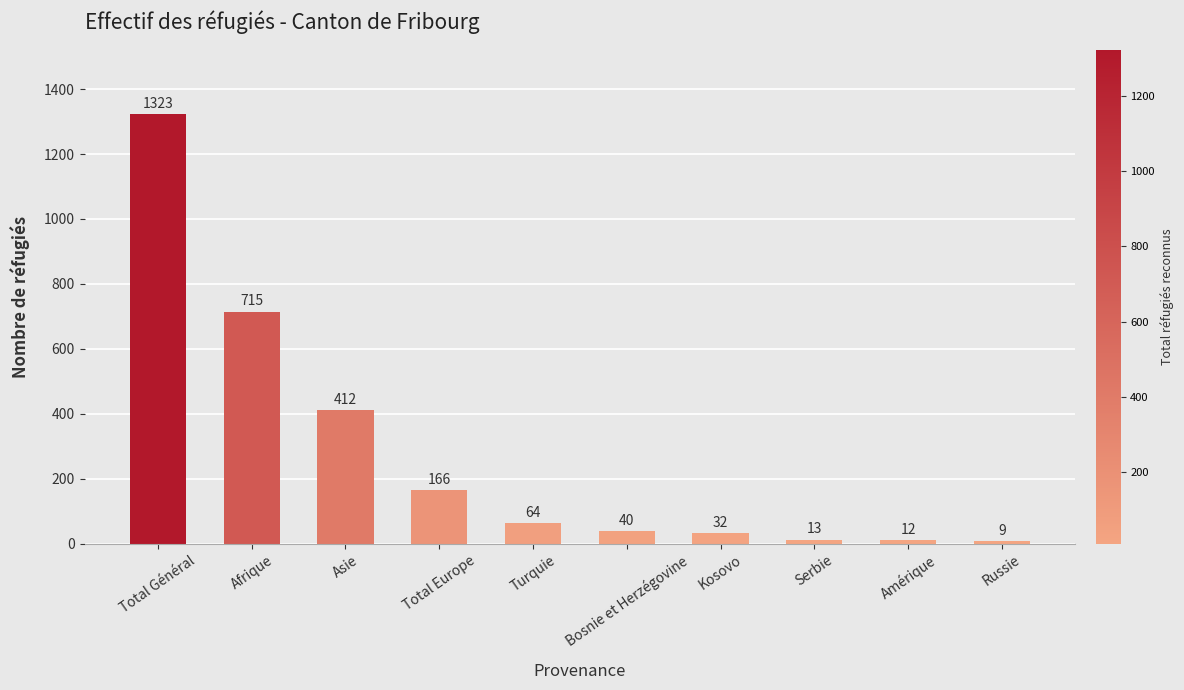

What is the label of the 1st bar from the right?

Russie